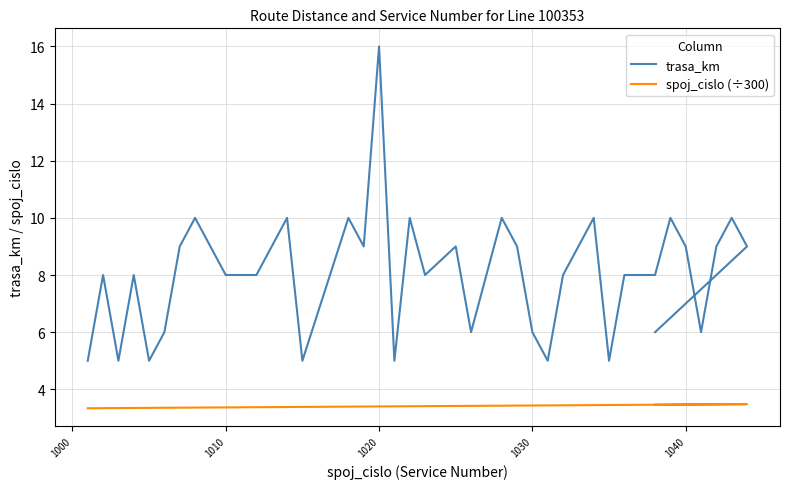

True or false: trasa_km and spoj_cislo (÷300) intersect in this chart.

False